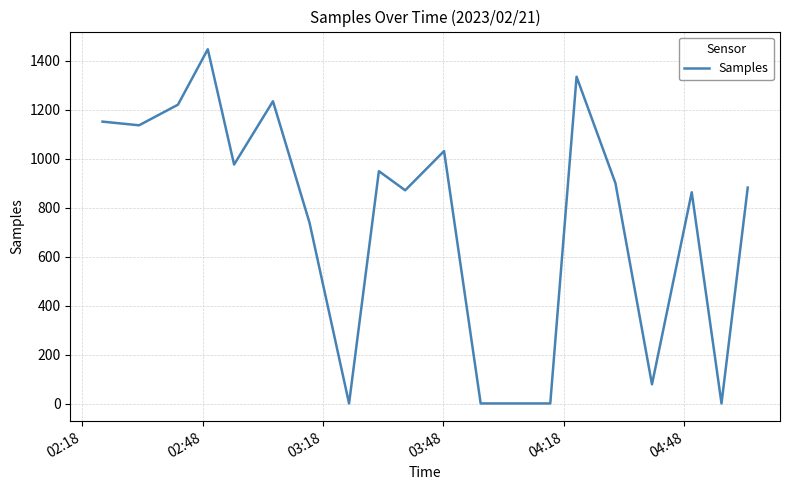

Is this an area chart (filled region under the line)?

No